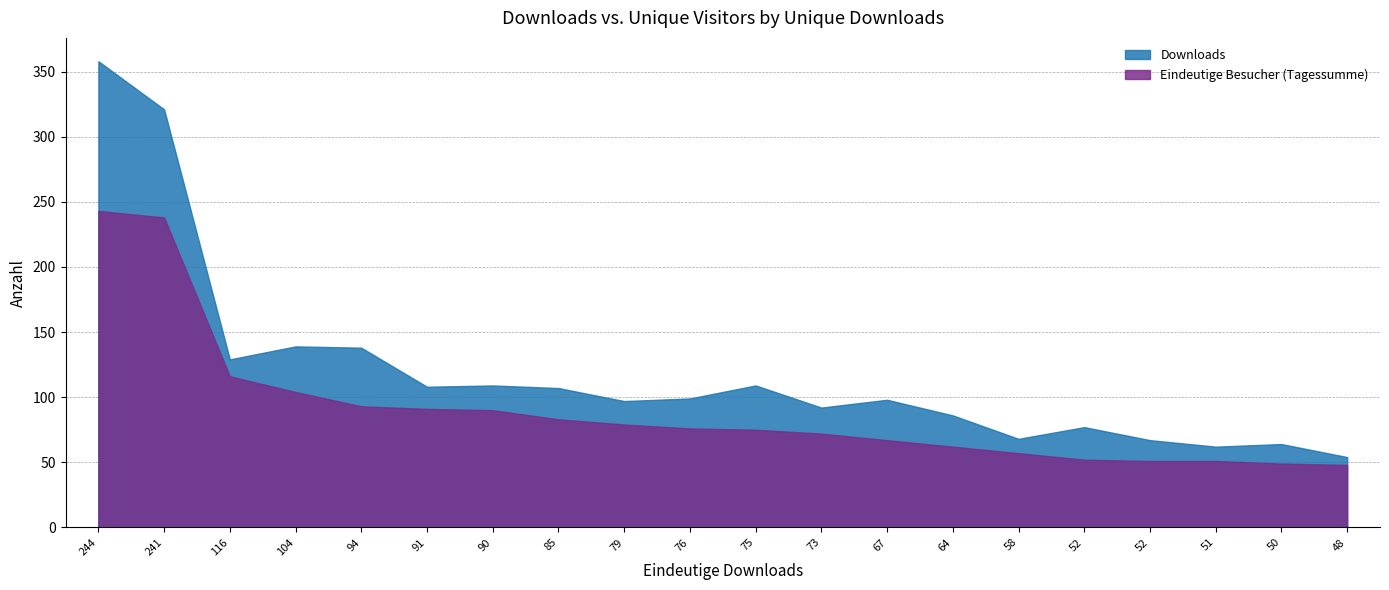

What is the sum of the Downloads values at 90 and 67?

207